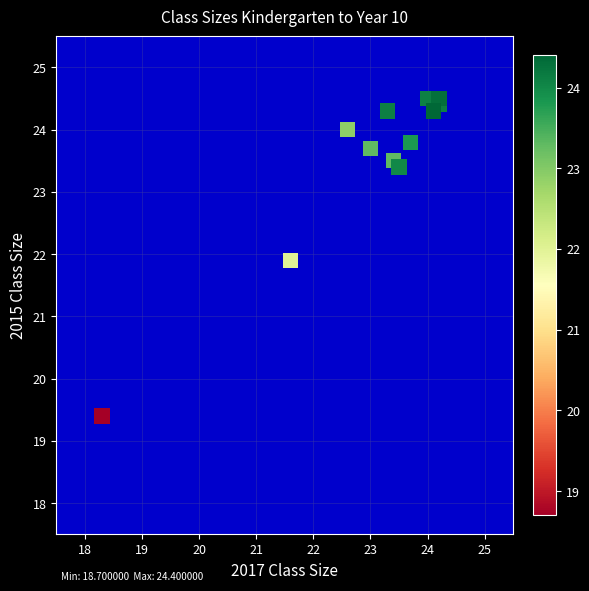

What Y value in the scatter plot is closest to 21?

21.9